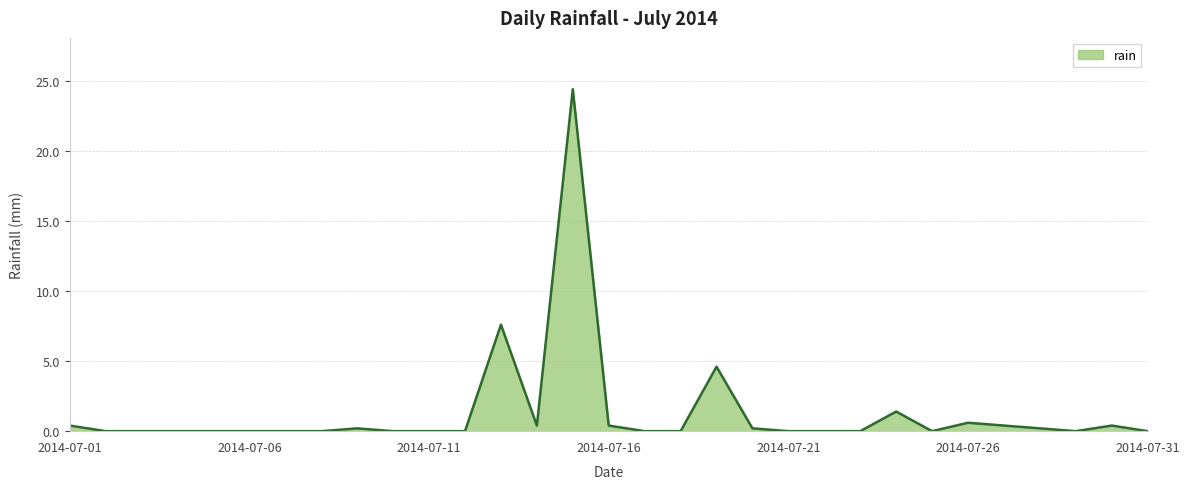

What is the difference between the maximum and minimum values?

24.4